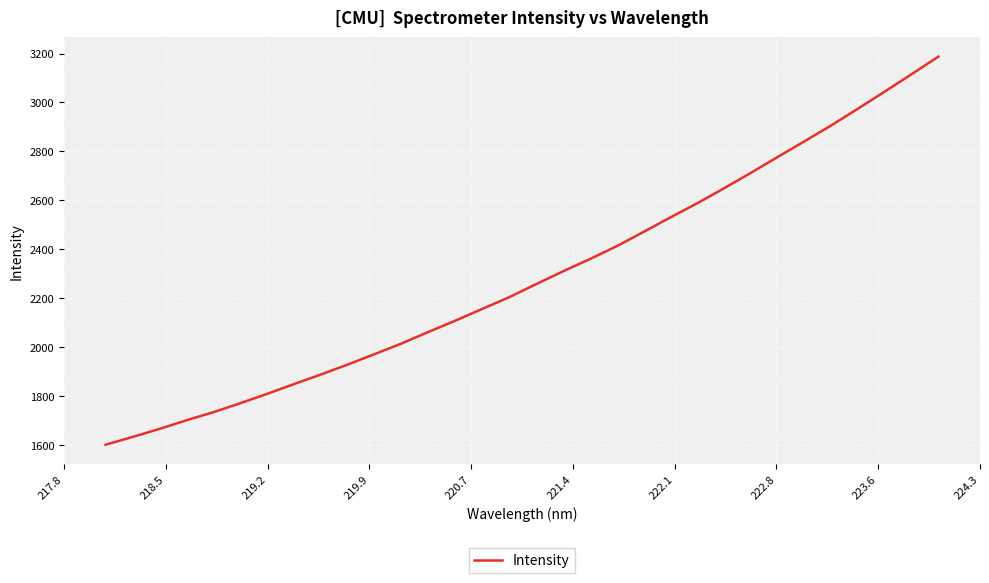

Reading right to left, transcribe all the data shown in this chart.

3187.4	3115.4	3044.3	2974.4	2905.7	2840.5	2776.3	2711.4	2648.1	2586.8	2529.1	2469.8	2411.3	2358.7	2308.6	2256.3	2203.0	2155.3	2107.4	2061.3	2014.1	1970.8	1928.2	1887.3	1848.2	1808.1	1770.0	1733.2	1700.3	1665.1	1632.2	1600.5